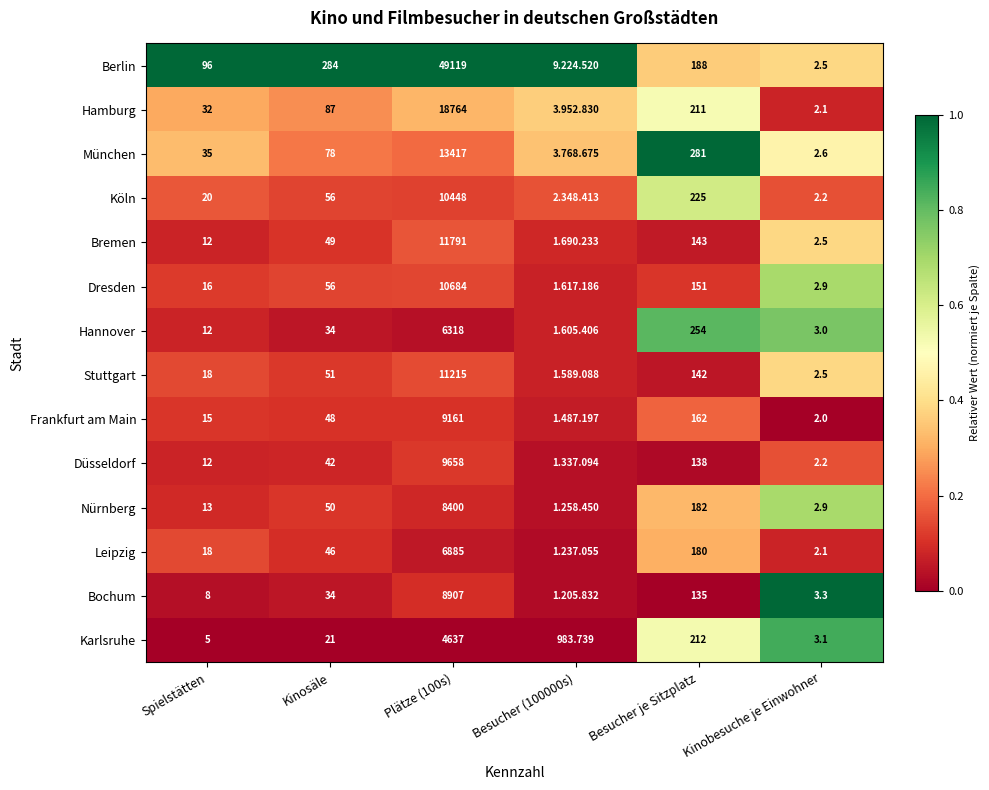

Is the value of Leipzig at Besucher je Sitzplatz greater than the value of Köln at Plätze (100s)?

No